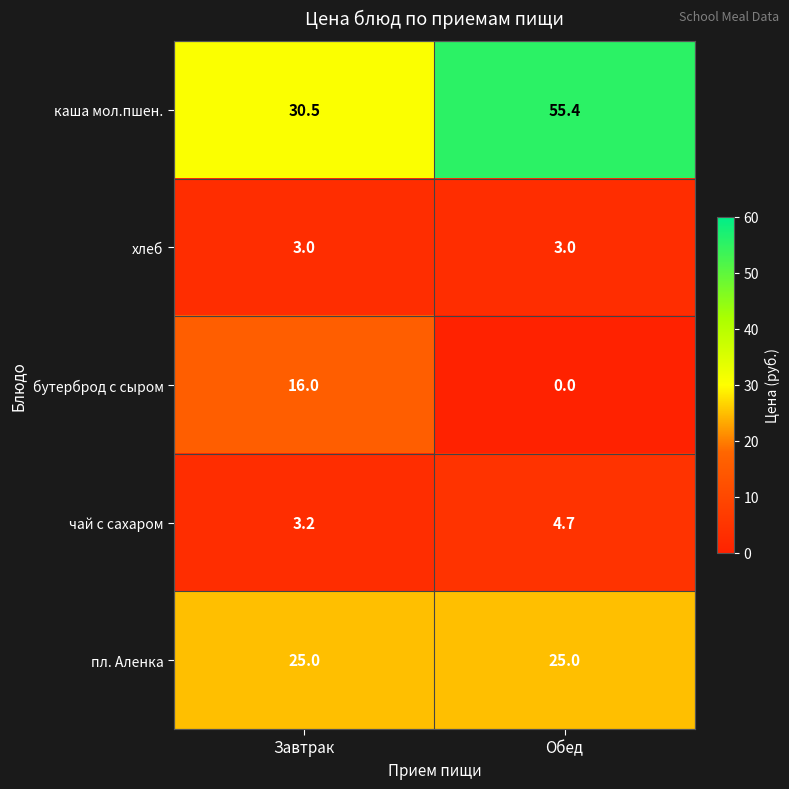

At which category does the chart reach its minimum across all series?

Обед